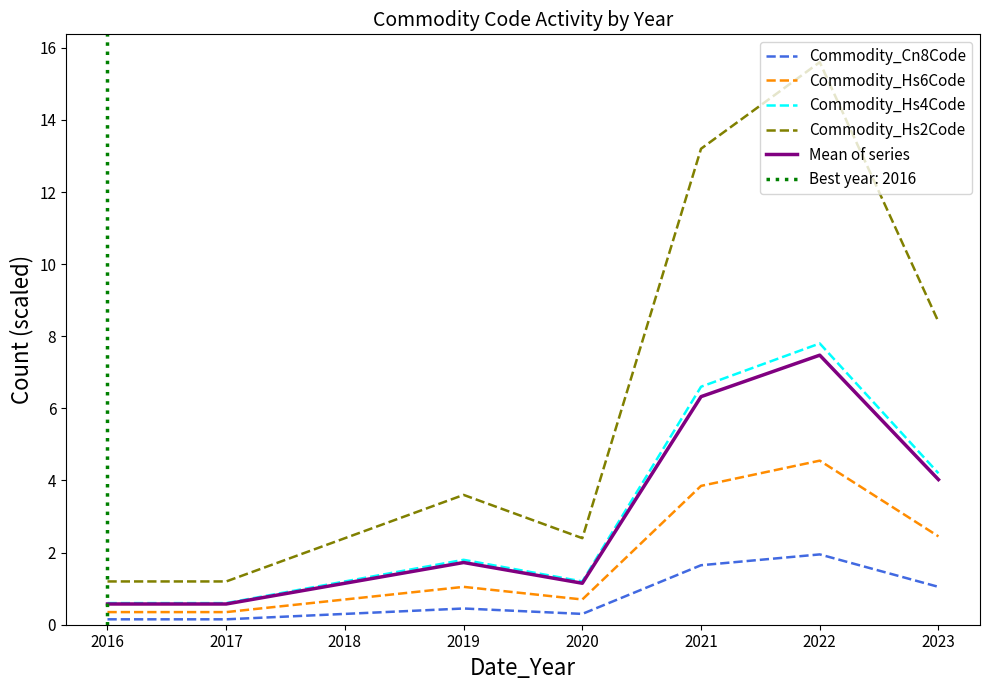

What is the spread (max minus min) of values at 2020?

2.1